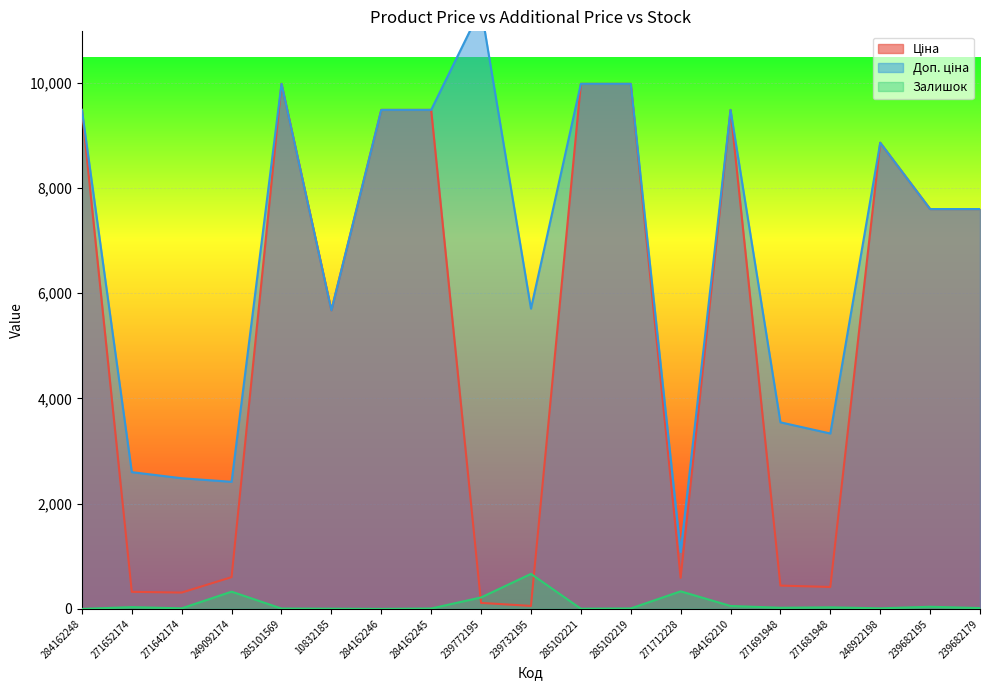

What are all the series names shown in the legend?

Ціна, Доп. ціна, Залишок